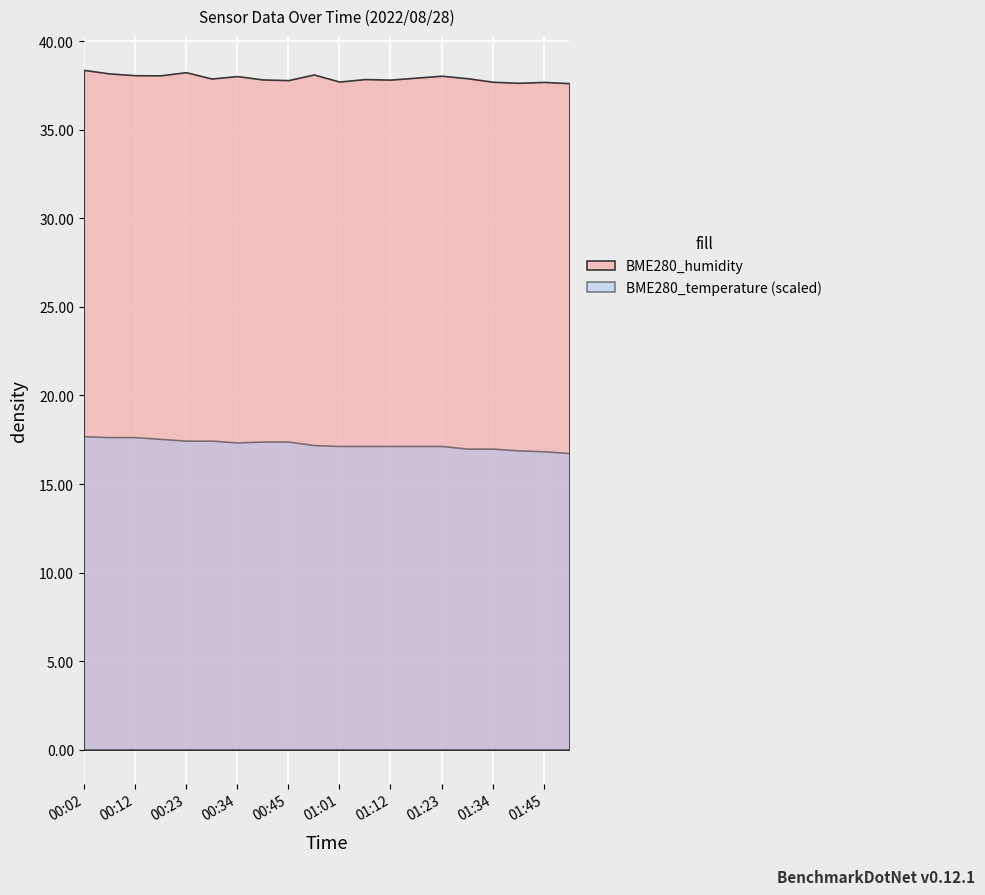

True or false: BME280_humidity has a value of 18.5 at 00:34.

False